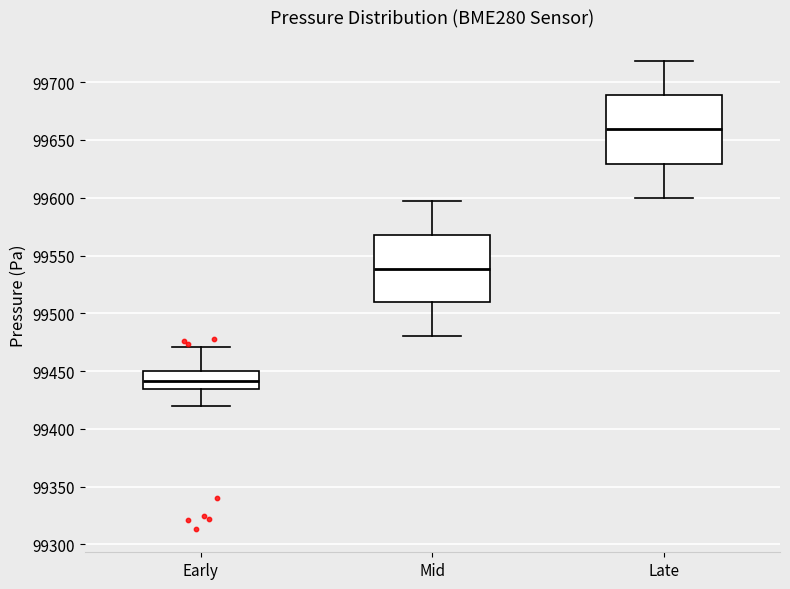

Where is the upper edge of the box for Late on the y-axis? The values are not printed on the chart, so give them approximately, as read against the axis.

99690